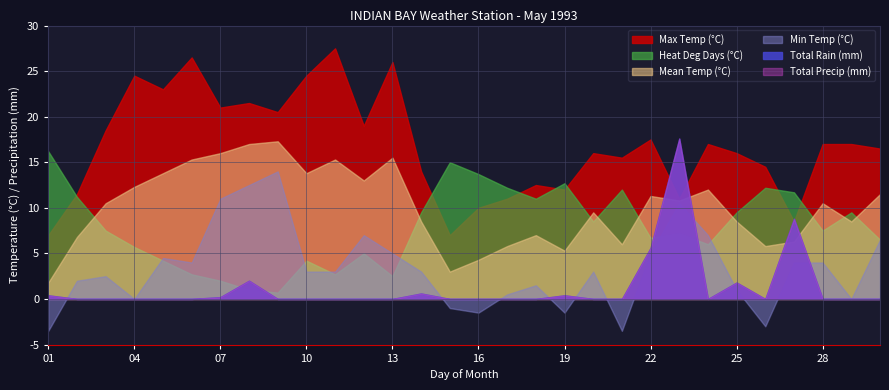

Reading left to right, transcribe all the data shown in this chart.

Max Temp (°C): 01=7.0	02=11.5	03=18.5	04=24.5	05=23.0	06=26.5	07=21.0	08=21.5	09=20.5	10=24.5	11=27.5	12=19.0	13=26.0	14=14.0	15=7.0	16=10.0	17=11.0	18=12.5	19=12.0	20=16.0	21=15.5	22=17.5	23=11.0	24=17.0	25=16.0	26=14.5	27=8.5	28=17.0	29=17.0	30=16.5
Mean Temp (°C): 01=1.8	02=6.8	03=10.5	04=12.3	05=13.8	06=15.3	07=16.0	08=17.0	09=17.3	10=13.8	11=15.3	12=13.0	13=15.5	14=8.5	15=3.0	16=4.3	17=5.8	18=7.0	19=5.3	20=9.5	21=6.0	22=11.3	23=10.8	24=12.0	25=8.5	26=5.8	27=6.3	28=10.5	29=8.5	30=11.5
Min Temp (°C): 01=-3.5	02=2.0	03=2.5	04=0.0	05=4.5	06=4.0	07=11.0	08=12.5	09=14.0	10=3.0	11=3.0	12=7.0	13=5.0	14=3.0	15=-1.0	16=-1.5	17=0.5	18=1.5	19=-1.5	20=3.0	21=-3.5	22=5.0	23=10.5	24=7.0	25=1.0	26=-3.0	27=4.0	28=4.0	29=0.0	30=6.5
Total Rain (mm): 01=0.4	02=0.0	03=0.0	04=0.0	05=0.0	06=0.0	07=0.2	08=2.0	09=0.0	10=0.0	11=0.0	12=0.0	13=0.0	14=0.6	15=0.0	16=0.0	17=0.0	18=0.0	19=0.4	20=0.0	21=0.0	22=5.6	23=17.6	24=0.0	25=1.8	26=0.0	27=8.8	28=0.0	29=0.0	30=0.0
Total Precip (mm): 01=0.4	02=0.0	03=0.0	04=0.0	05=0.0	06=0.0	07=0.2	08=2.0	09=0.0	10=0.0	11=0.0	12=0.0	13=0.0	14=0.6	15=0.0	16=0.0	17=0.0	18=0.0	19=0.4	20=0.0	21=0.0	22=5.6	23=17.6	24=0.0	25=1.8	26=0.0	27=8.8	28=0.0	29=0.0	30=0.0
Heat Deg Days (°C): 01=16.2	02=11.2	03=7.5	04=5.7	05=4.2	06=2.7	07=2.0	08=1.0	09=0.7	10=4.2	11=2.7	12=5.0	13=2.5	14=9.5	15=15.0	16=13.7	17=12.2	18=11.0	19=12.7	20=8.5	21=12.0	22=6.7	23=7.2	24=6.0	25=9.5	26=12.2	27=11.7	28=7.5	29=9.5	30=6.5